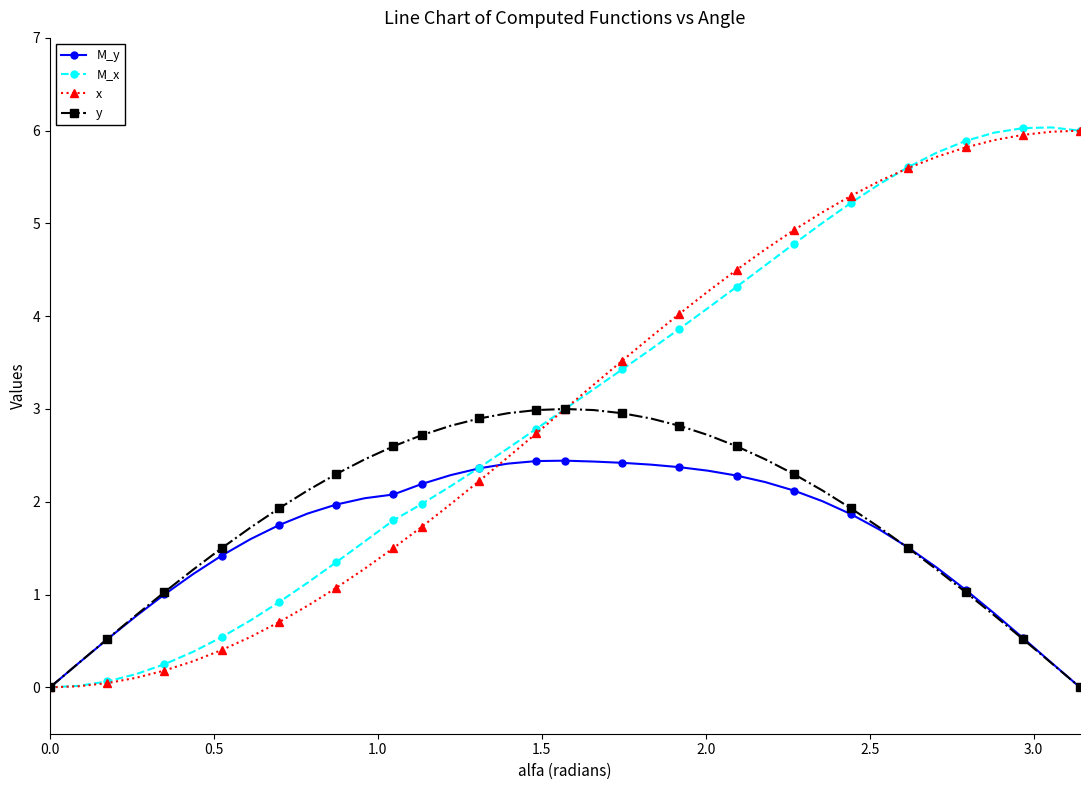

True or false: y and M_x intersect in this chart.

True